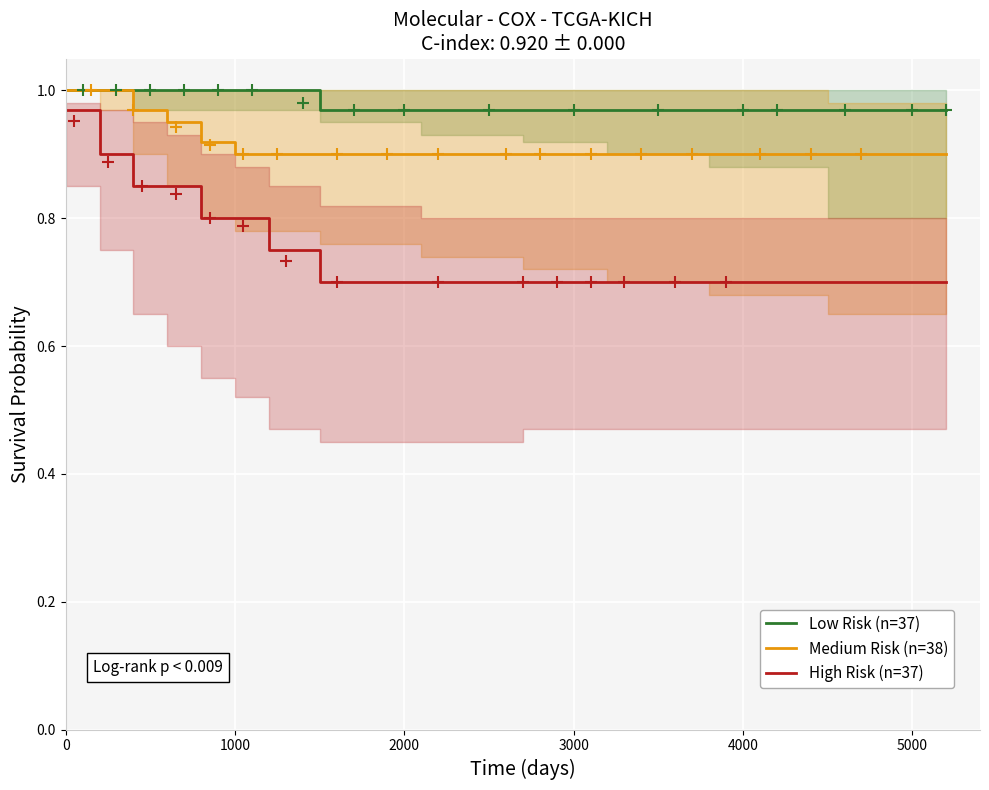

Count the High Risk (n=37) values in the range 0 to 1.

19